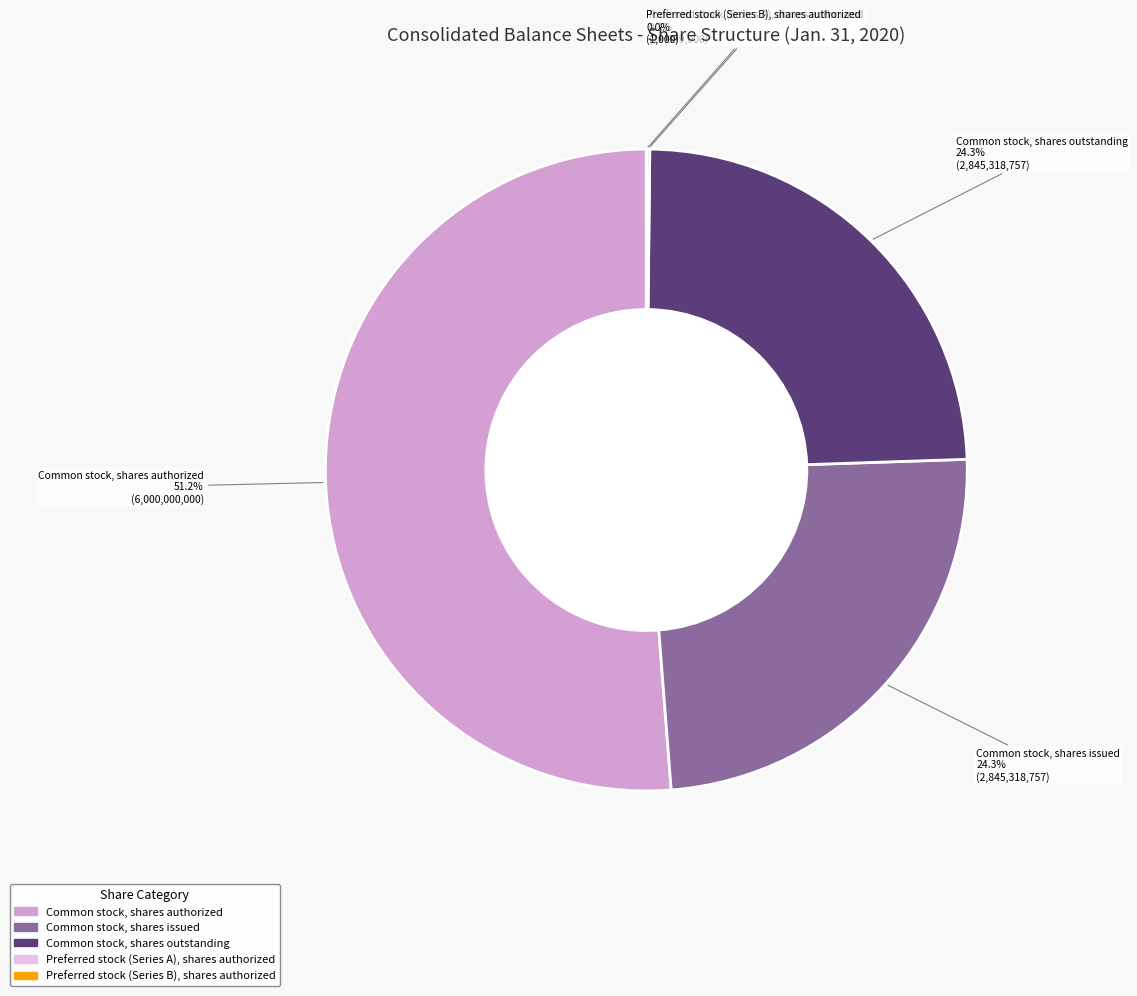

Is it true that Preferred stock (Series B), shares authorized is 0% of the pie?

True